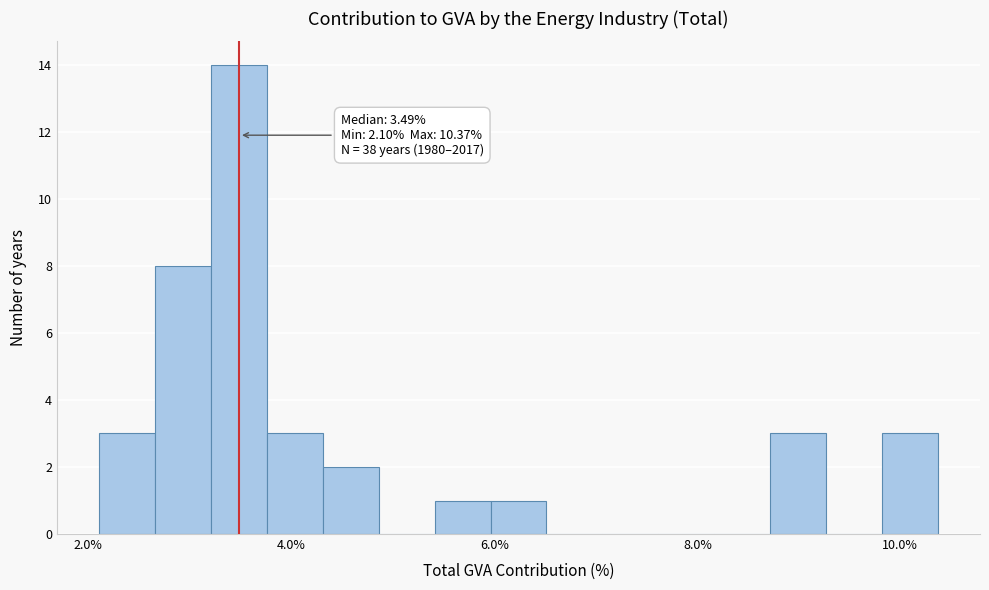

Read against the x-axis, roughly where is the centre of the tallest bar?

3.4